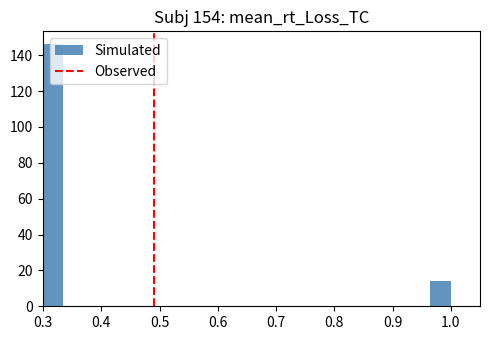

Read against the x-axis, roughly where is the centre of the tallest bar?

0.32